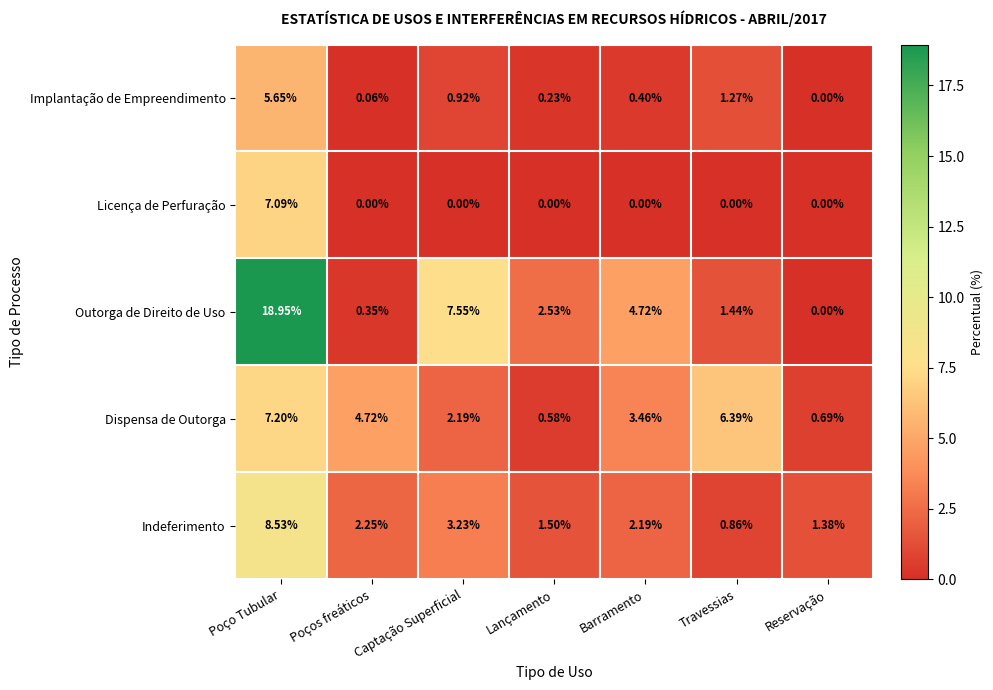

Between Captação Superficial and Barramento, which series saw the biggest shift?

Outorga de Direito de Uso